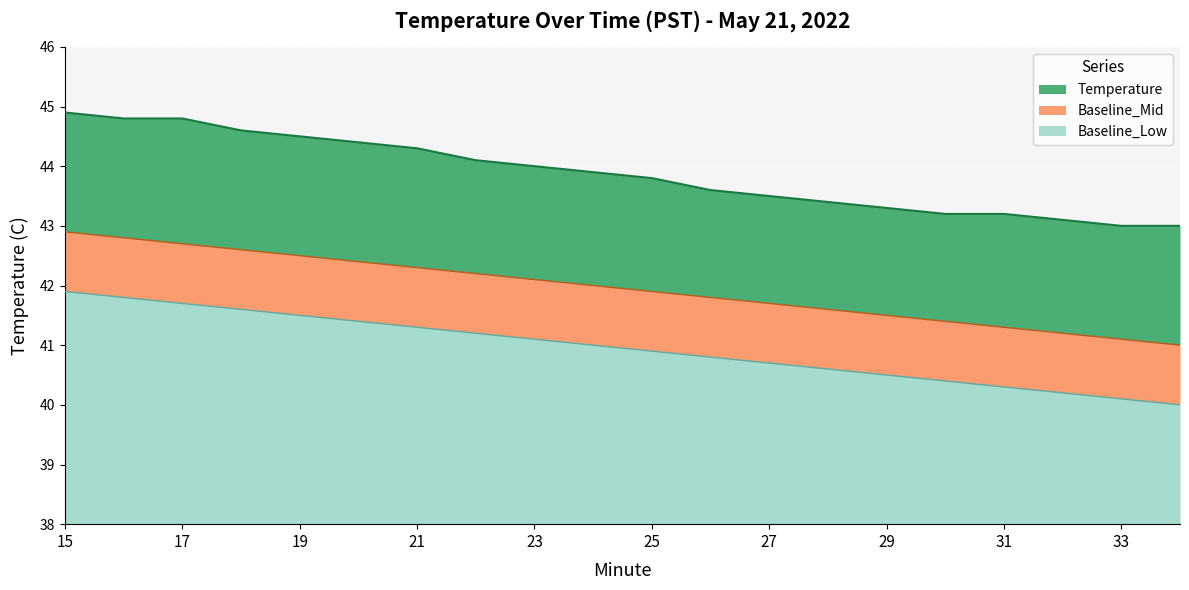

What is the difference between the maximum and minimum values in the Baseline_Mid series?

1.9